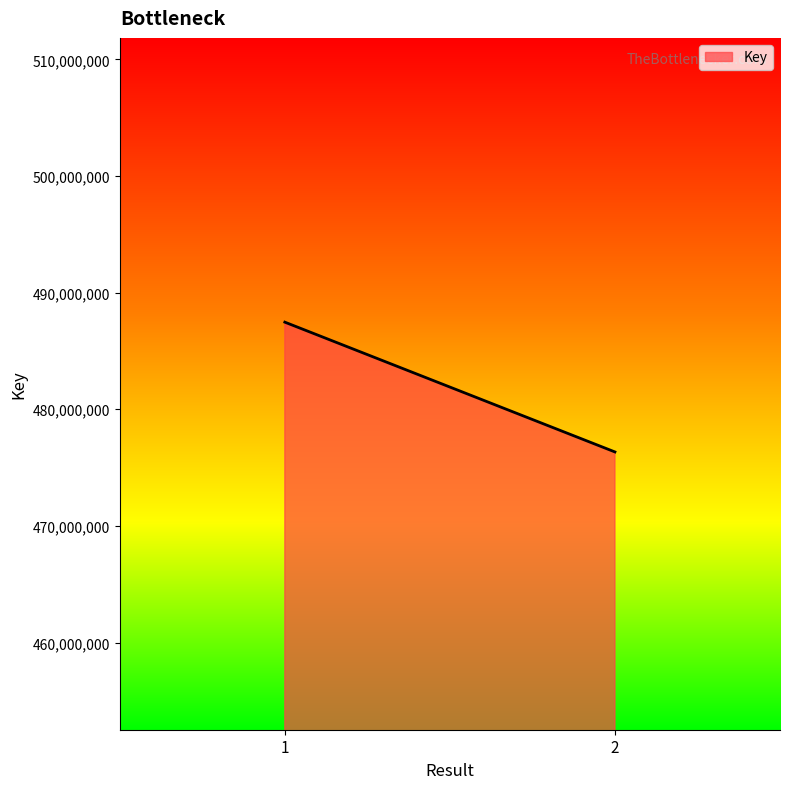

True or false: the data shows 476341382 at 2.

True